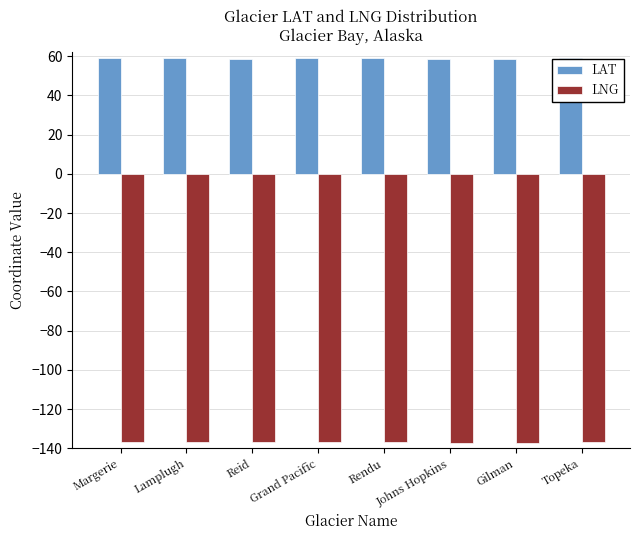

List the series in order of their peak value, highest first.

LAT, LNG